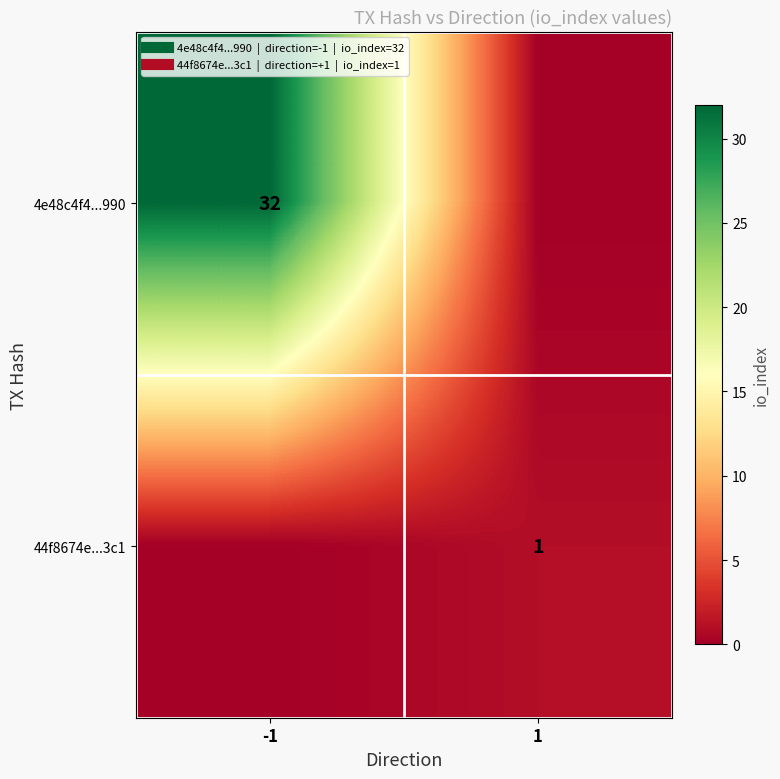

How many values in 44f8674e...3c1 are above zero?

1